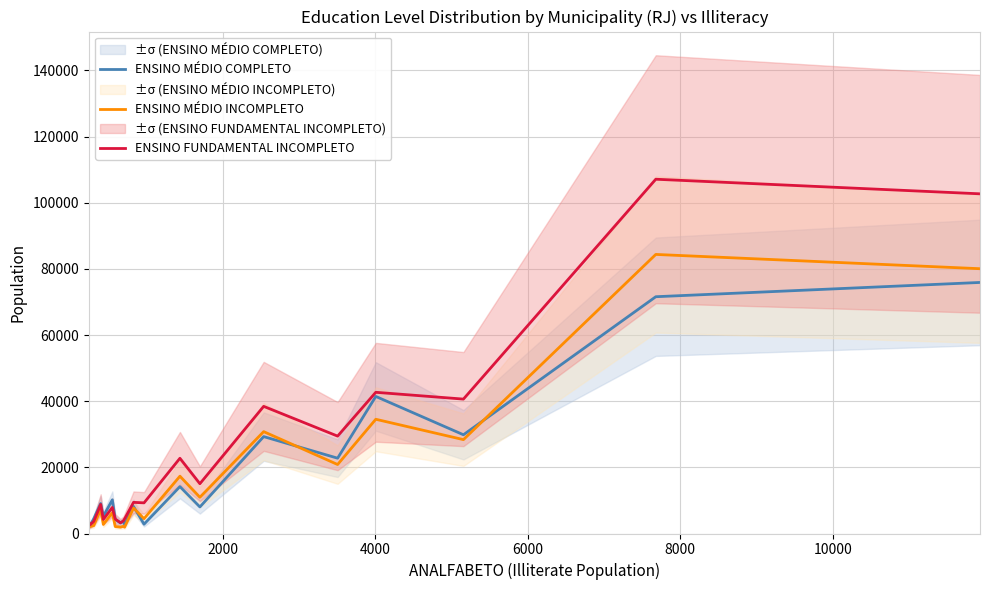

Is the value of ENSINO MÉDIO INCOMPLETO at 8000 greater than the value of ENSINO MÉDIO COMPLETO at 8000?

No